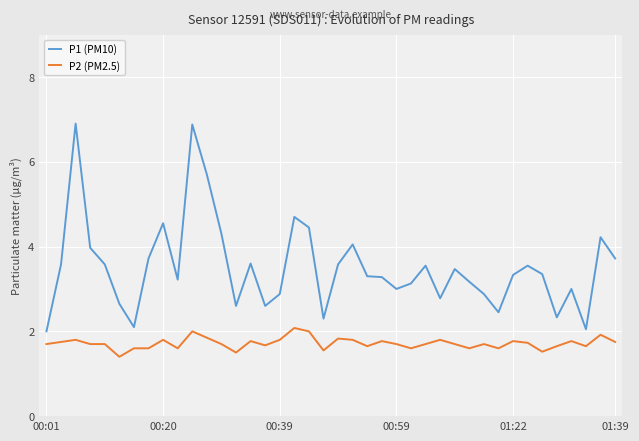

What is the minimum value shown in the chart?

1.4